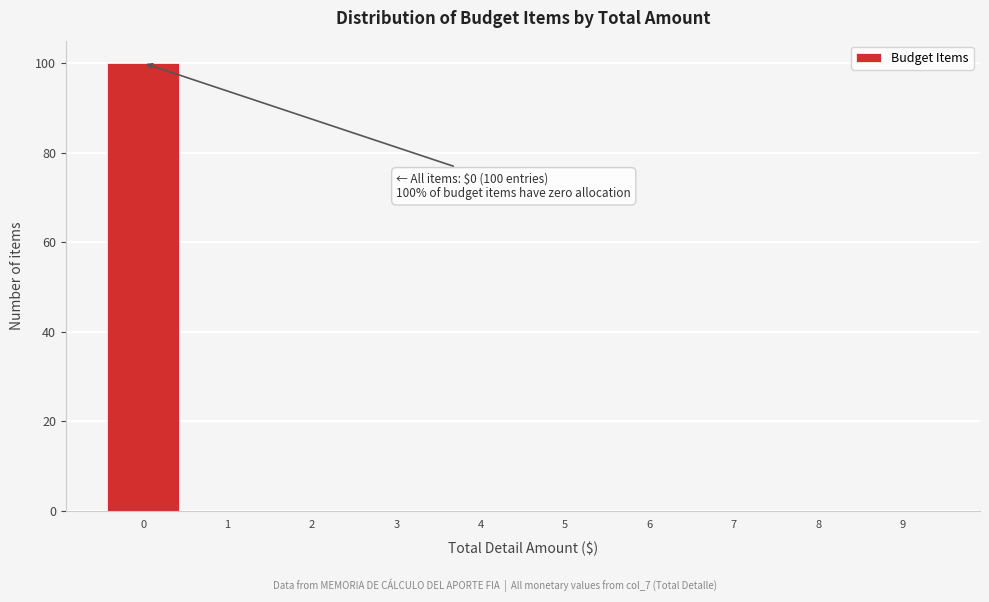

Which range on the x-axis has the tallest bar?

-0.5 to 0.5